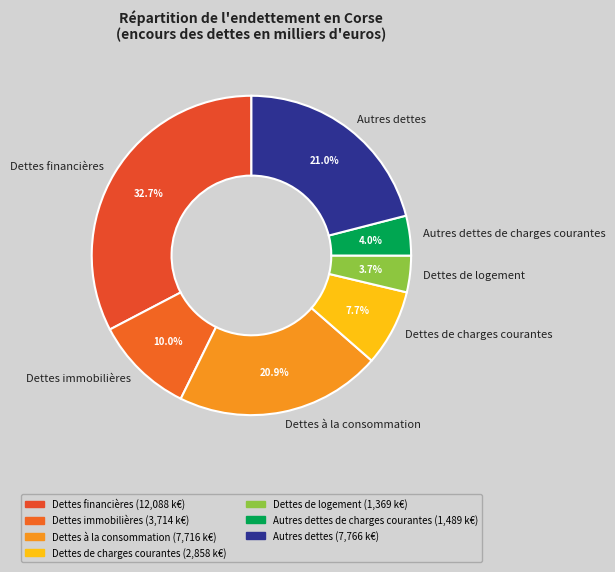

What percentage do Dettes à la consommation and Autres dettes de charges courantes together represent?

24.9%